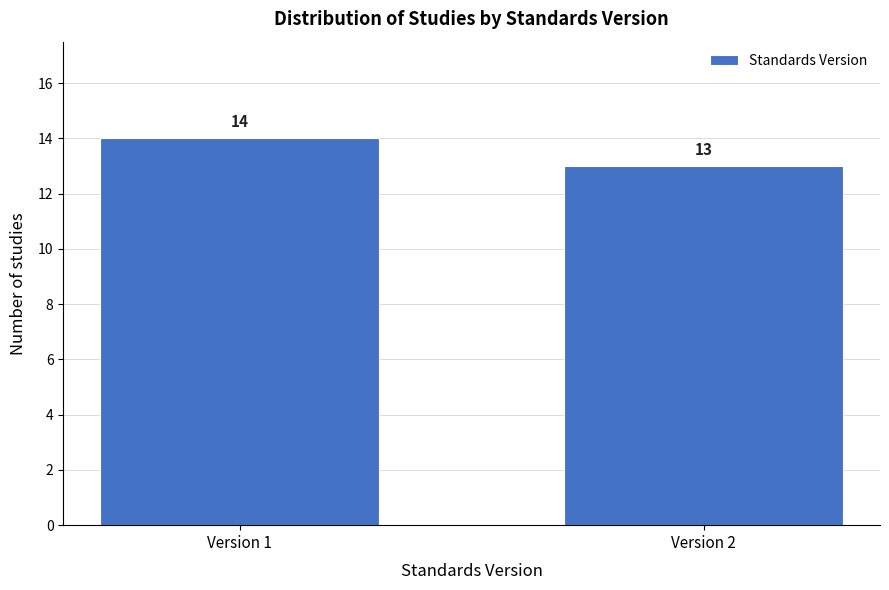

Reading left to right, what are all the values shown in this chart?

Version 1=14	Version 2=13